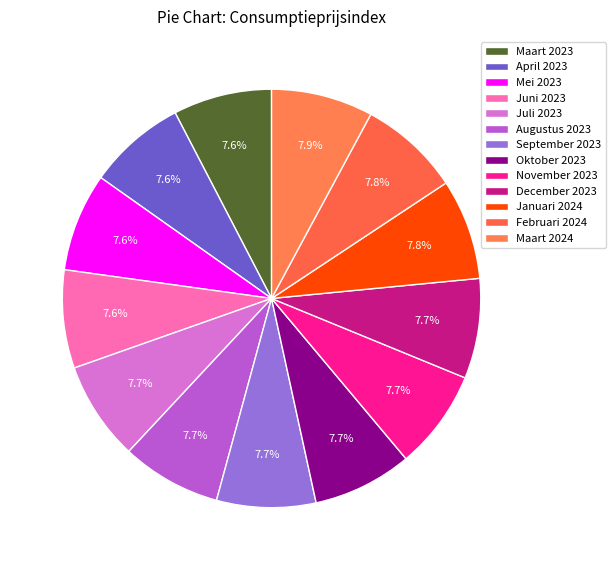

Does Januari 2024 account for over 50% of the chart?

No